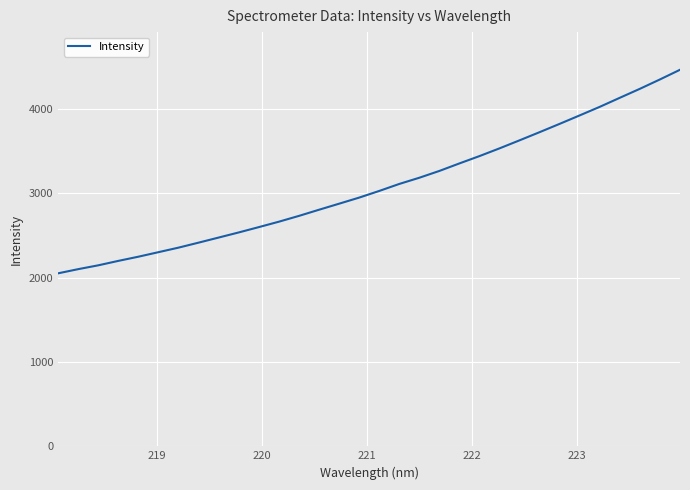

What is the maximum value shown in the chart?

4463.6